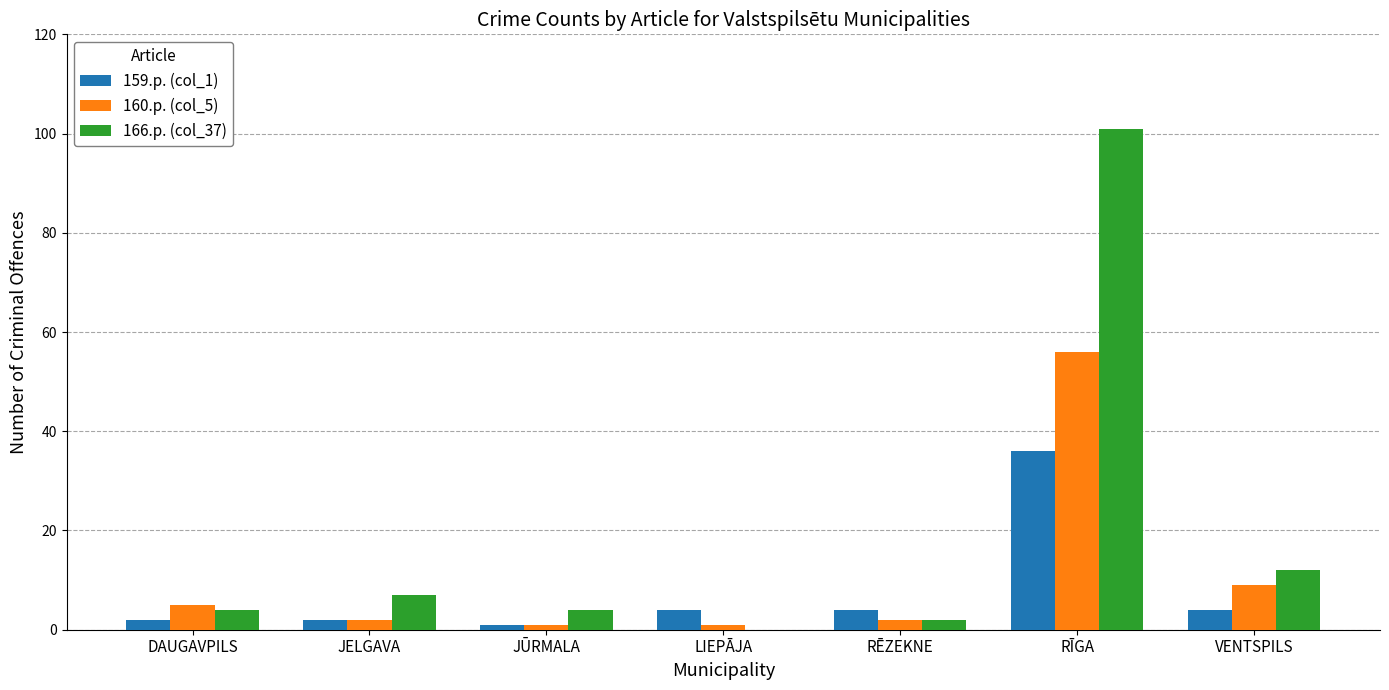

How many categories are shown in the chart?

7